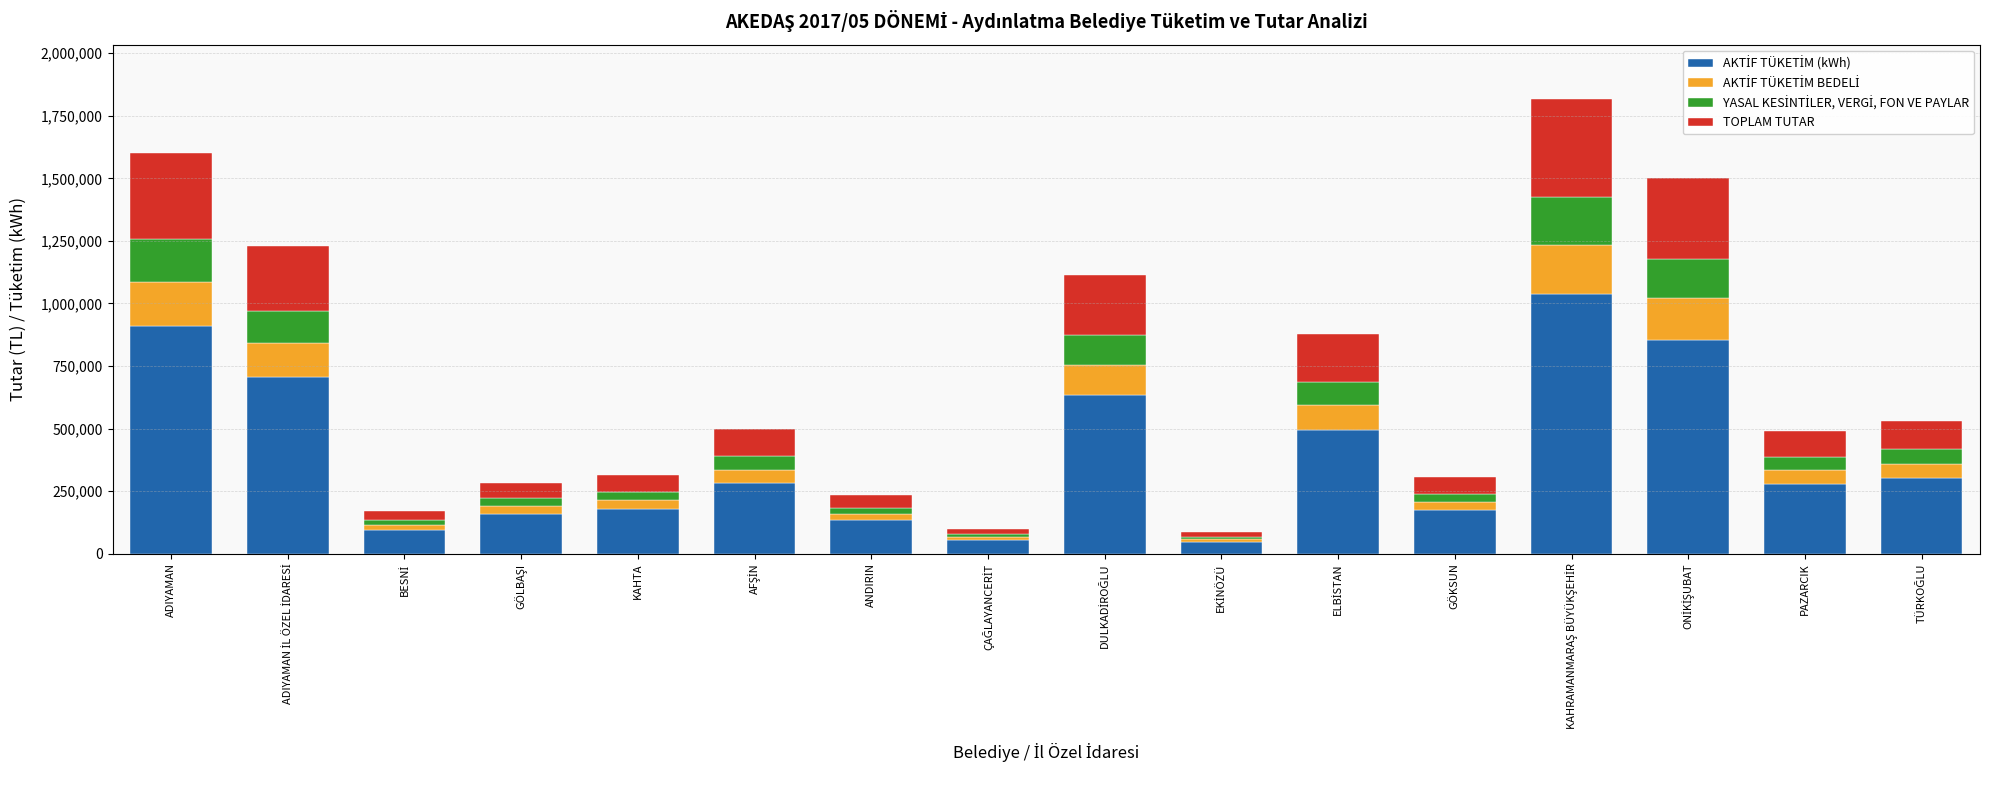

Count the number of data series in this chart.

4